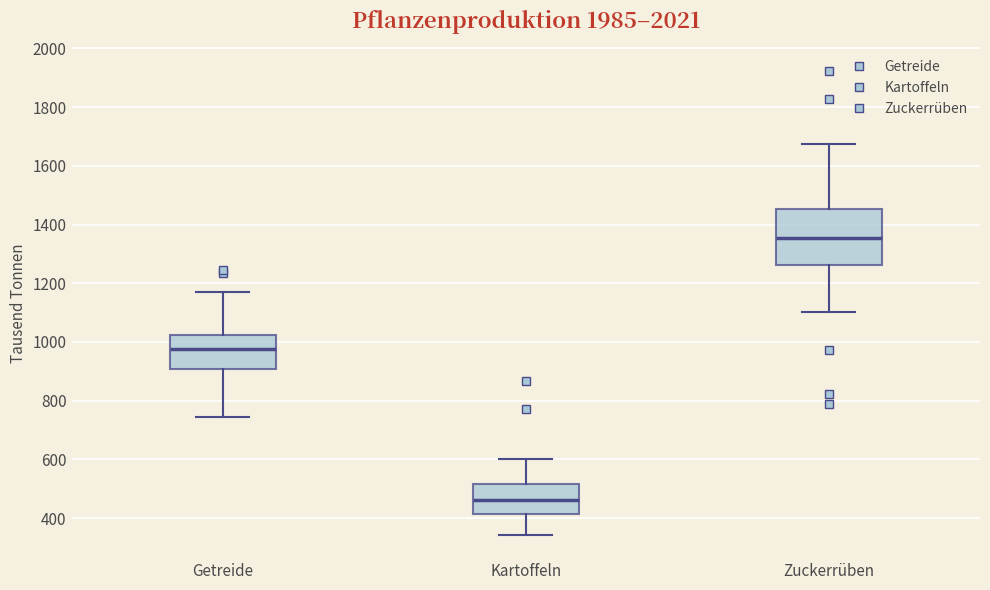

Where is the upper edge of the box for Getreide on the y-axis? The values are not printed on the chart, so give them approximately, as read against the axis.

1020